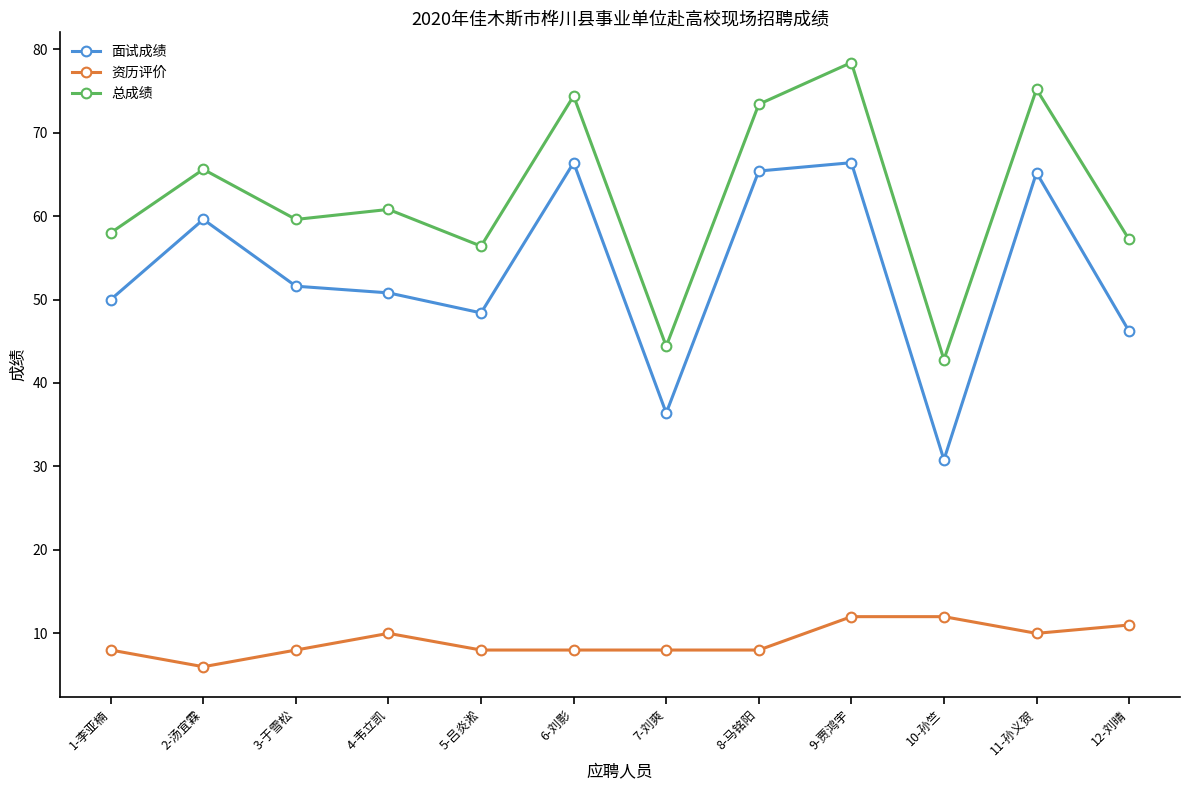

What is the sum of the 资历评价 values at 1-李亚楠 and 12-刘晴?

19.0